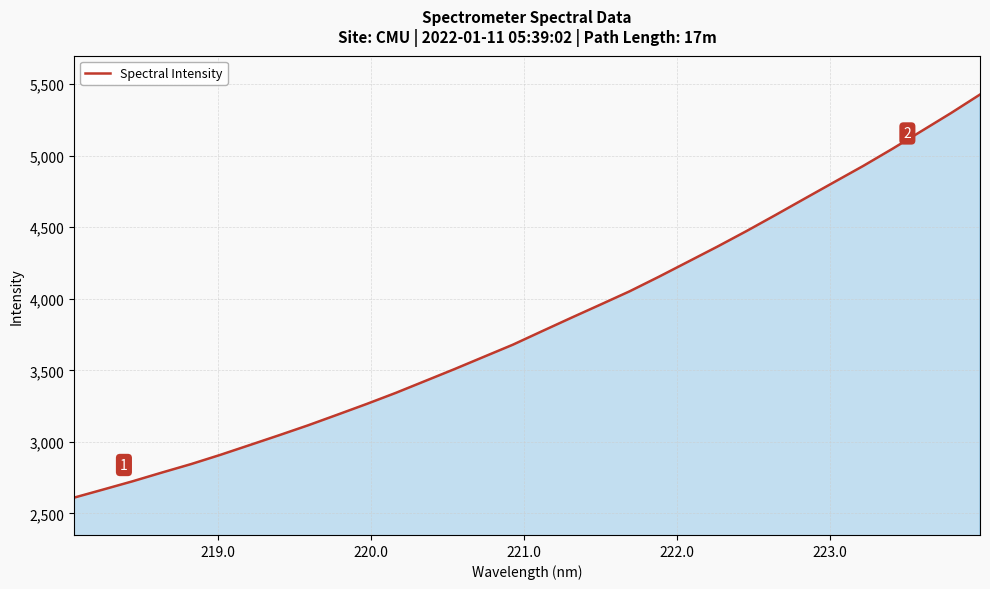

What is the difference between the maximum and minimum values?

2816.7